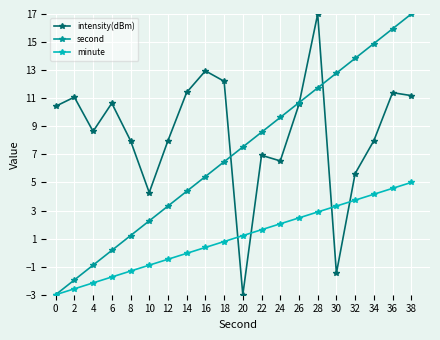

What is the difference between the highest and lowest values at 10?

5.2